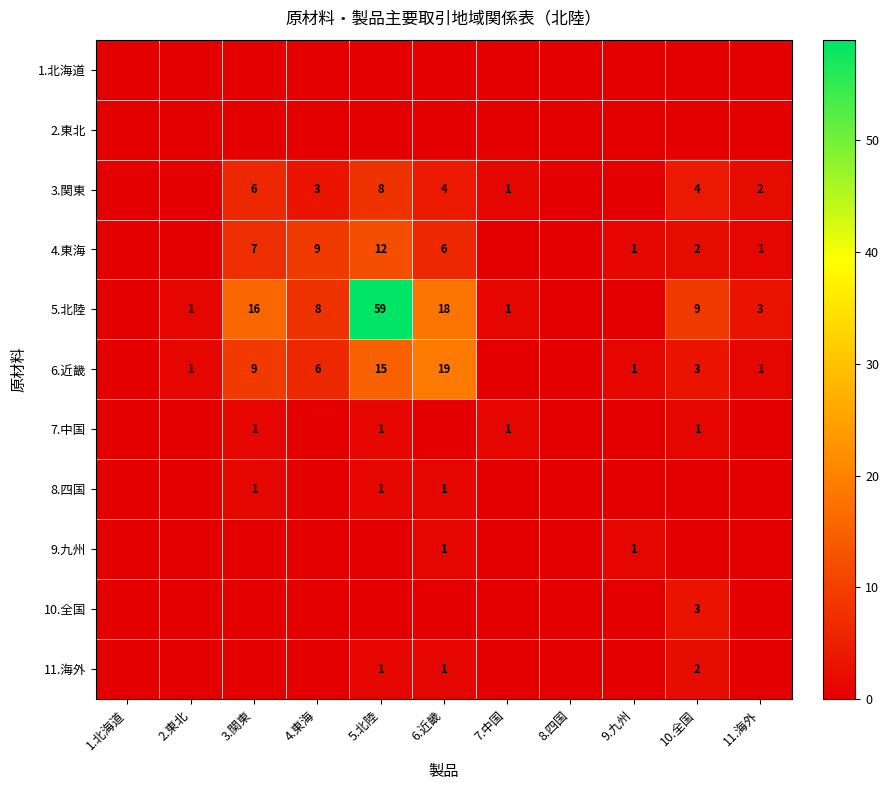

Which label corresponds to the smallest value in the chart?

1.北海道